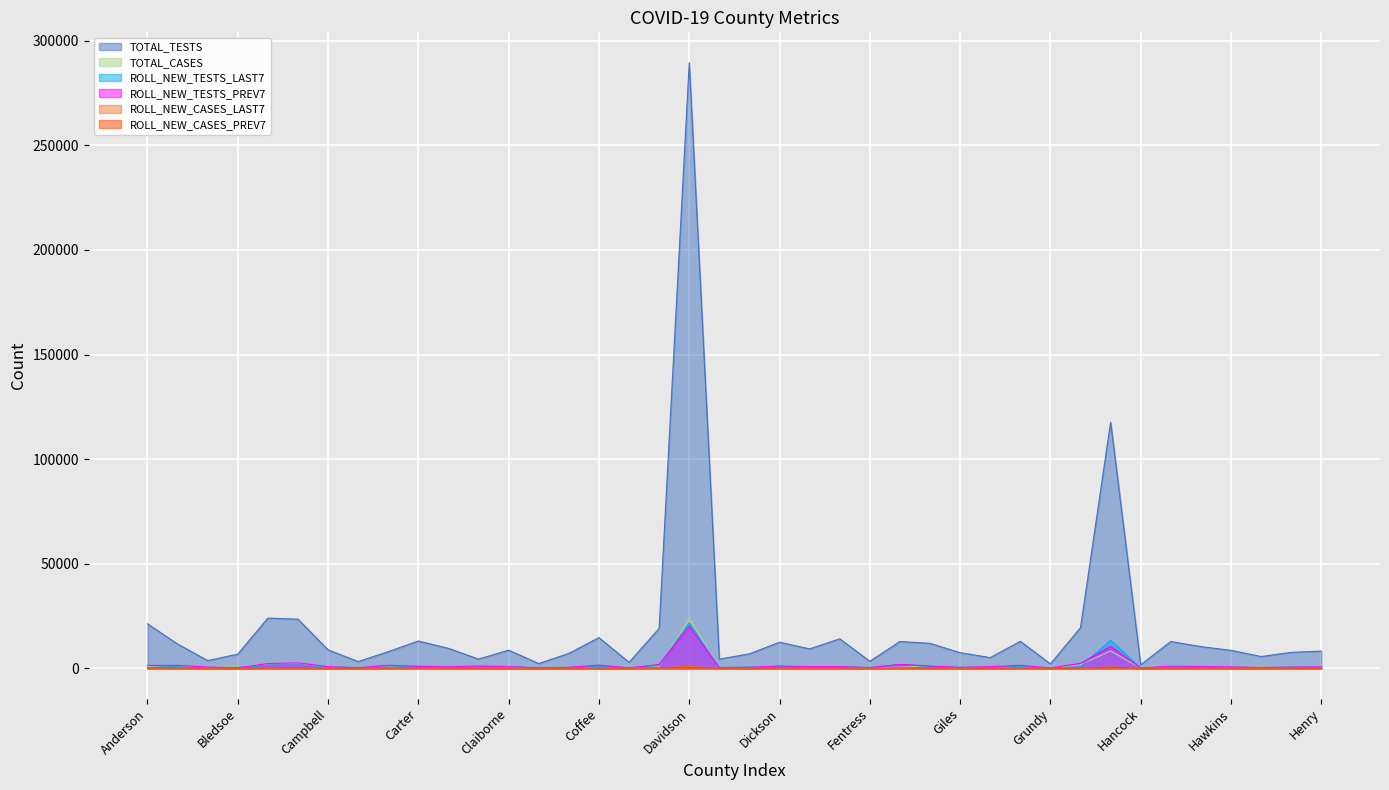

Rank the categories by TOTAL_TESTS value from highest to lowest.

Davidson, Hamilton, Blount, Bradley, Anderson, Hamblen, Cumberland, Coffee, Fayette, Carter, Greene, Franklin, Hardeman, Dickson, Gibson, Bedford, Hardin, Cheatham, Dyer, Campbell, Claiborne, Hawkins, Henry, Carroll, Henderson, Giles, Cocke, Dekalb, Bledsoe, Haywood, Grainger, Chester, Decatur, Benton, Fentress, Cannon, Crockett, Clay, Grundy, Hancock